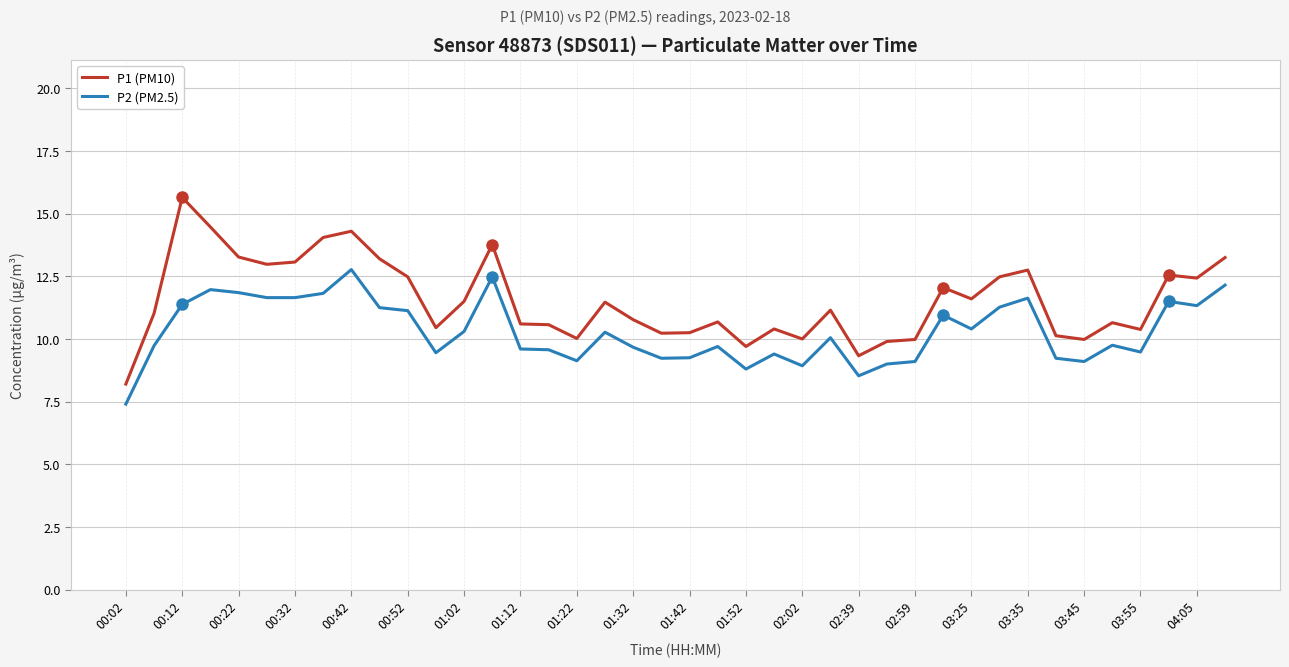

Rank the series by their average value, from lowest to highest.

P2 (PM2.5), P1 (PM10)